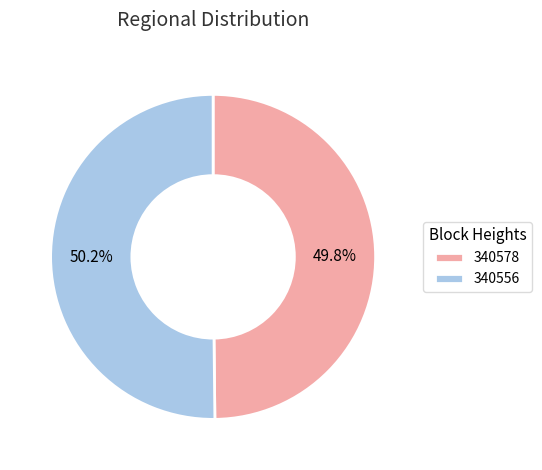

Is it true that 340578 is 1% of the pie?

False